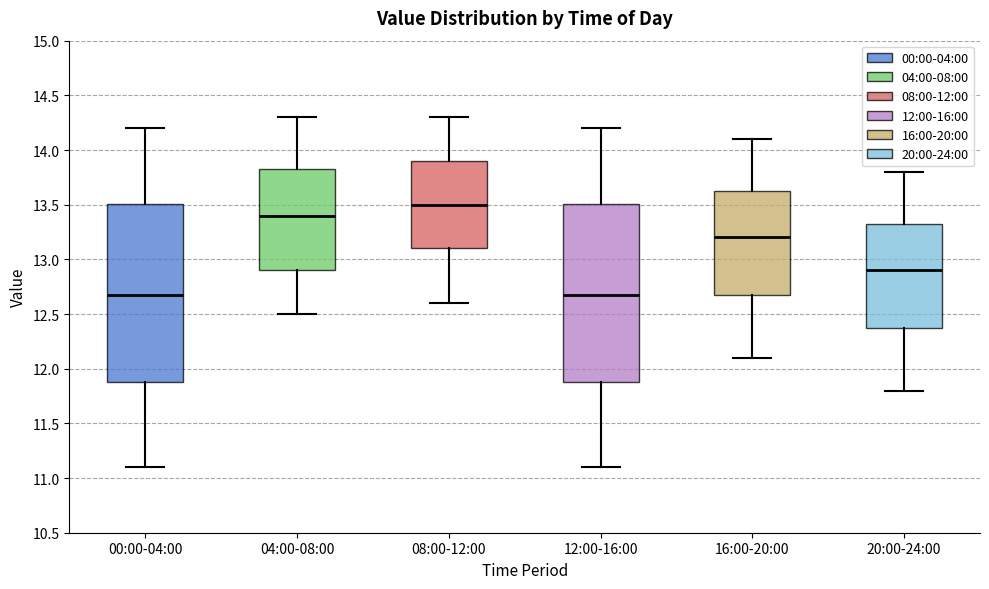

Where is the lower edge of the box for 16:00-20:00 on the y-axis? The values are not printed on the chart, so give them approximately, as read against the axis.

12.70